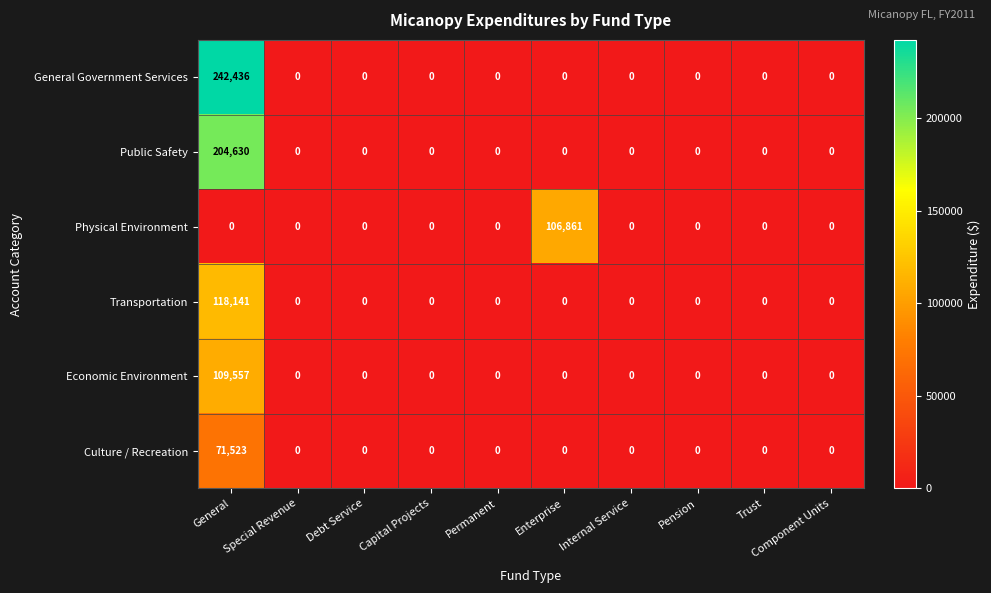

Is it true that General Government Services equals 109501 at Trust?

False